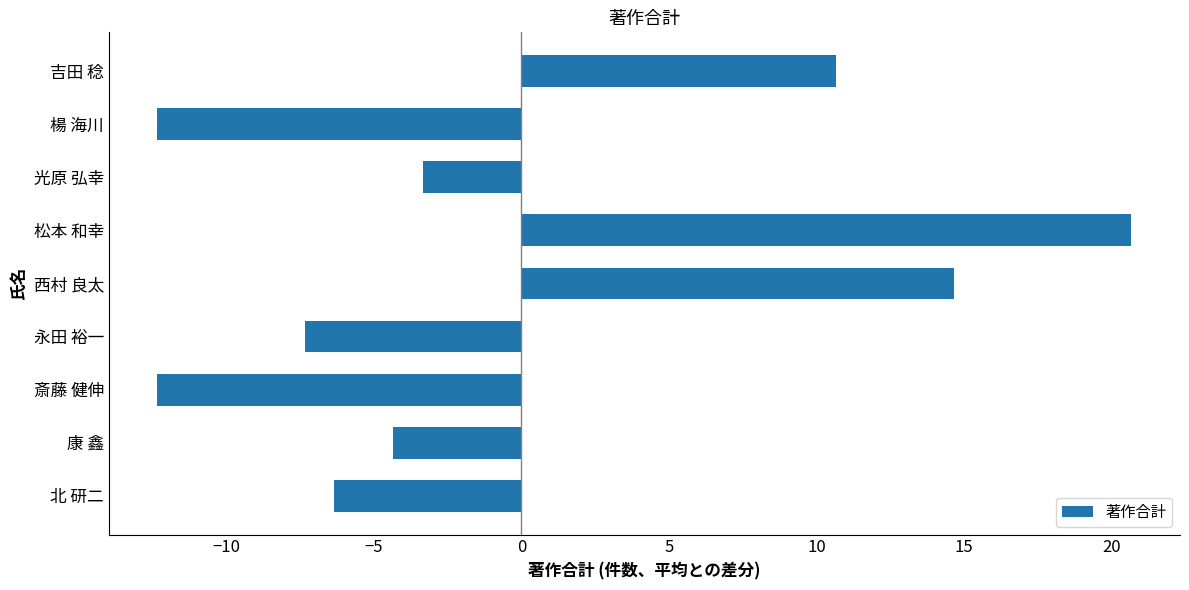

How many bars are there in total?

9